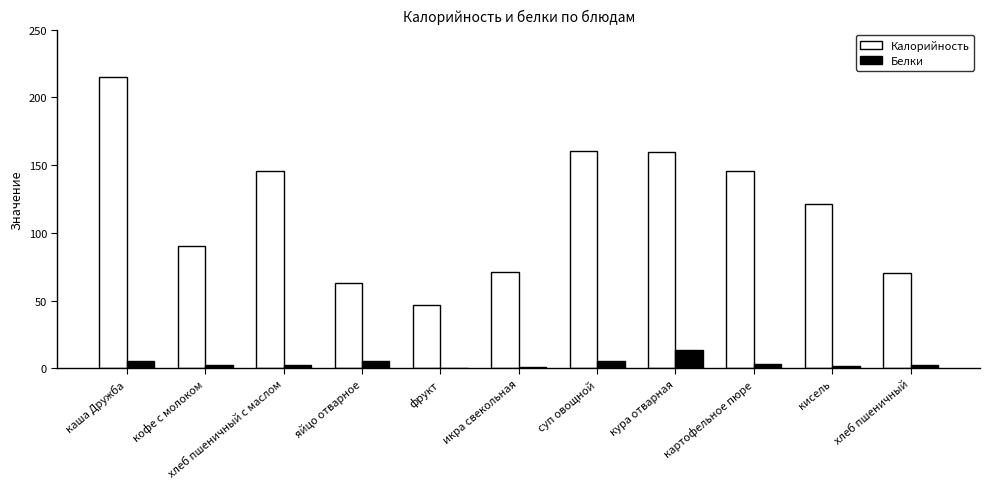

Which category has the highest value in the Белки series?

кура отварная